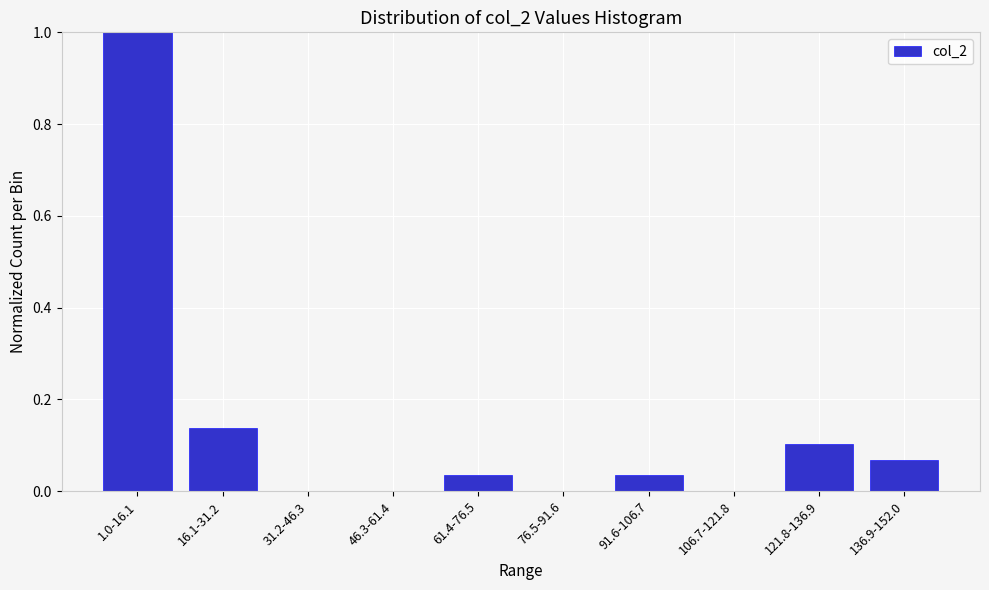

What is the maximum value shown in the chart?

1.0